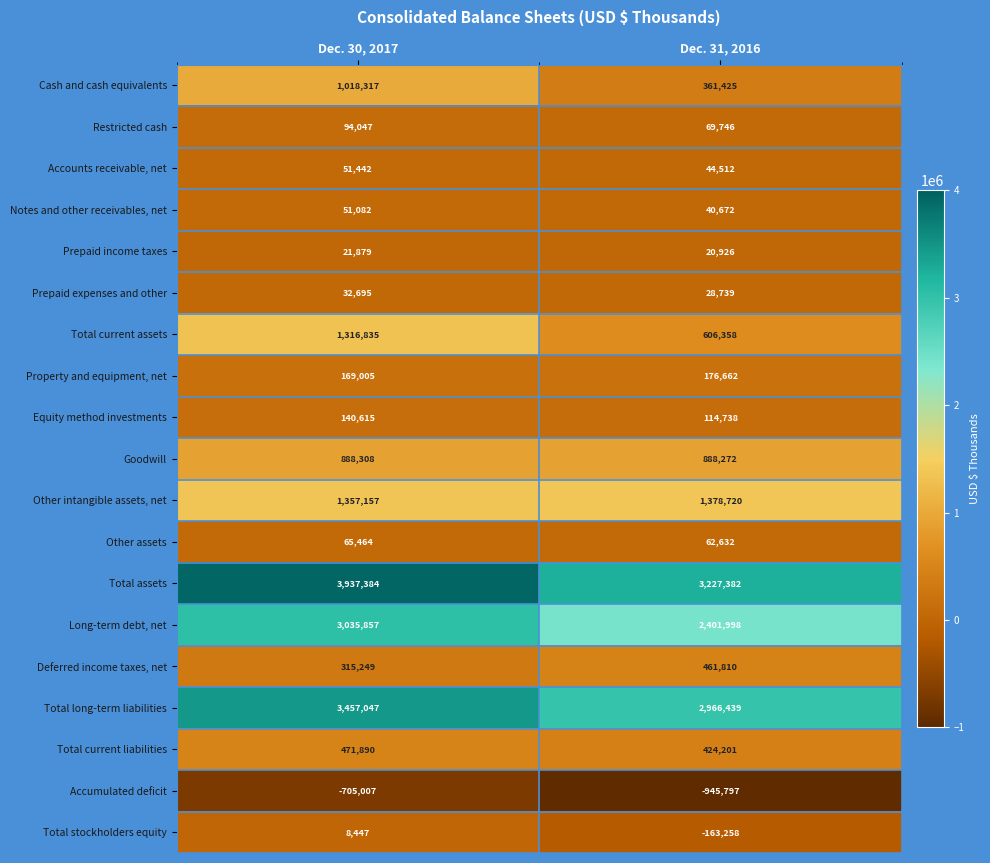

How many distinct data groups are displayed?

19